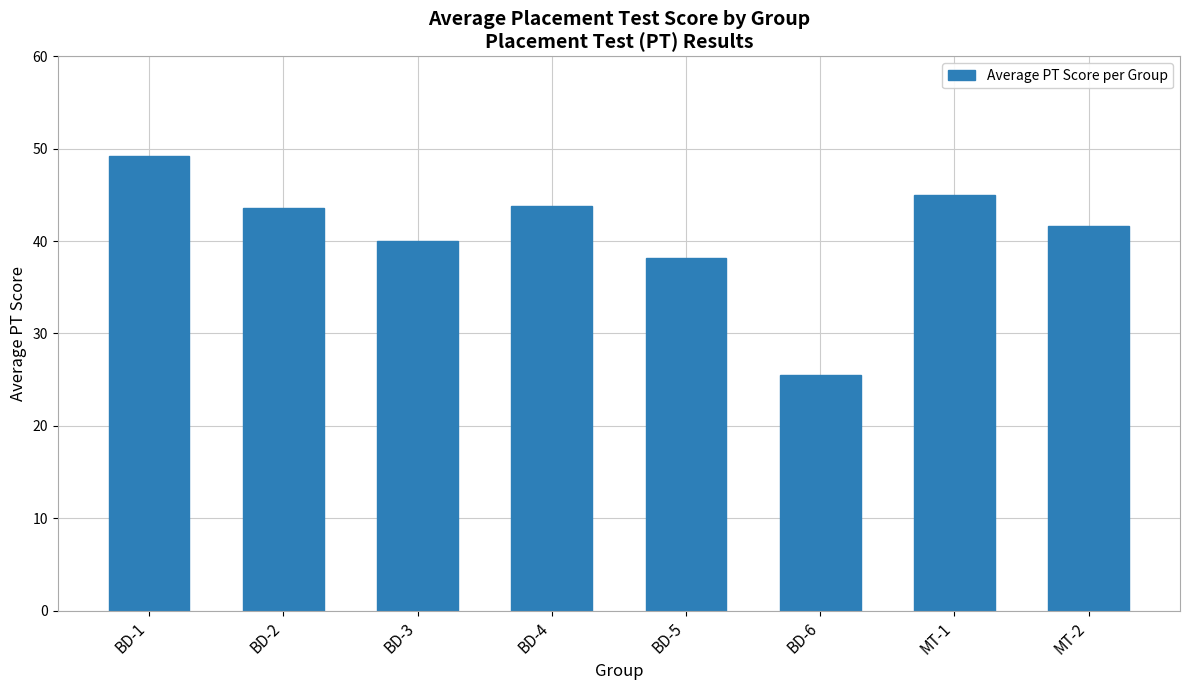

Approximately how many times larger is the value at BD-4 compared to BD-6?

1.7